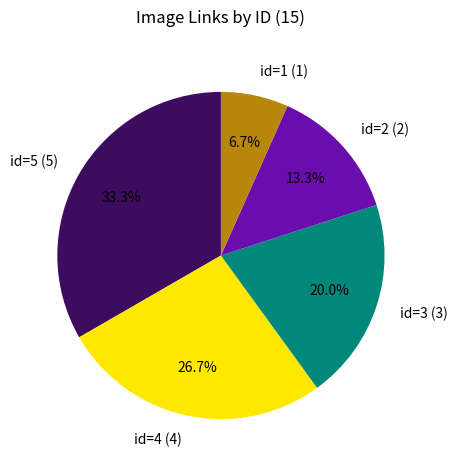

Rank the categories by value from highest to lowest.

id=5, id=4, id=3, id=2, id=1